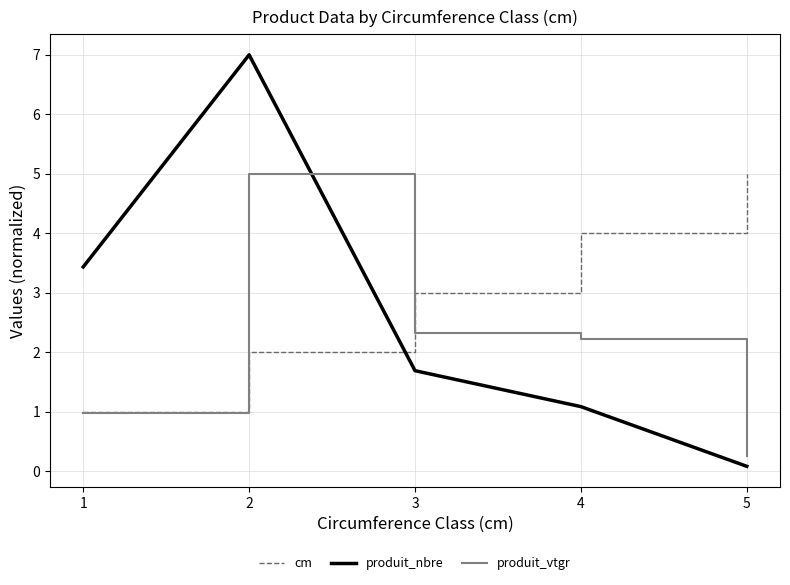

Which series has the largest range (max minus min)?

produit_nbre